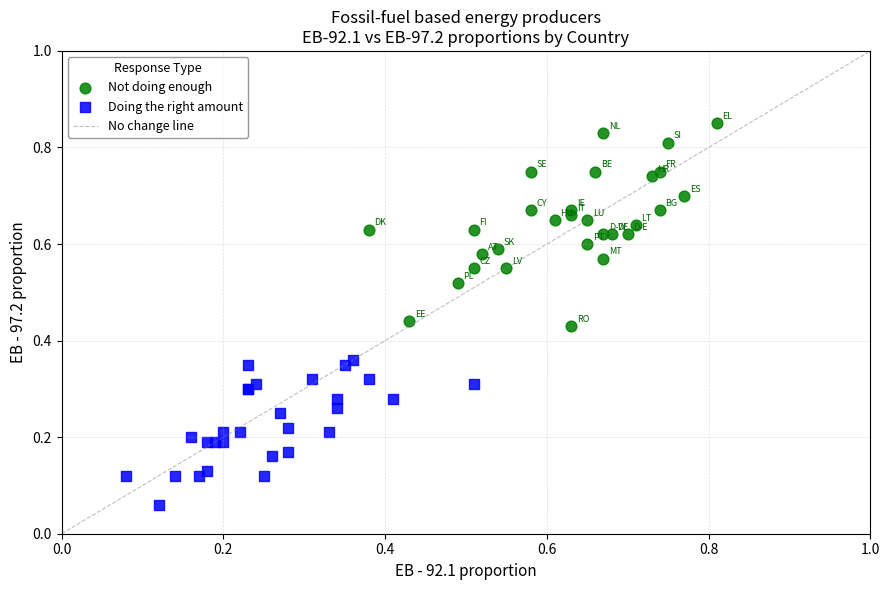

Which series reaches the minimum Y coordinate?

Doing the right amount